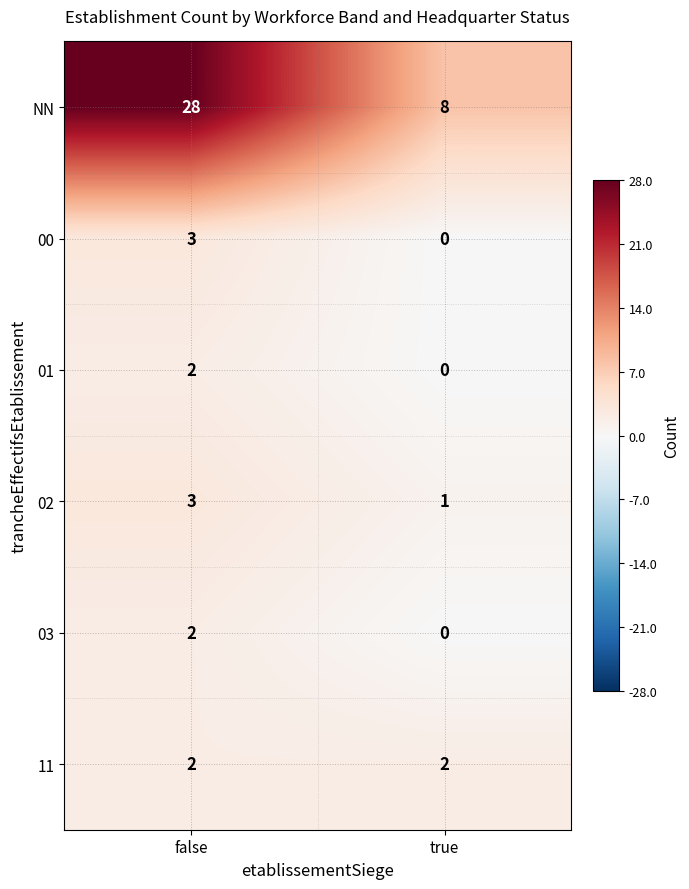

What is the spread (max minus min) of values at false?

26